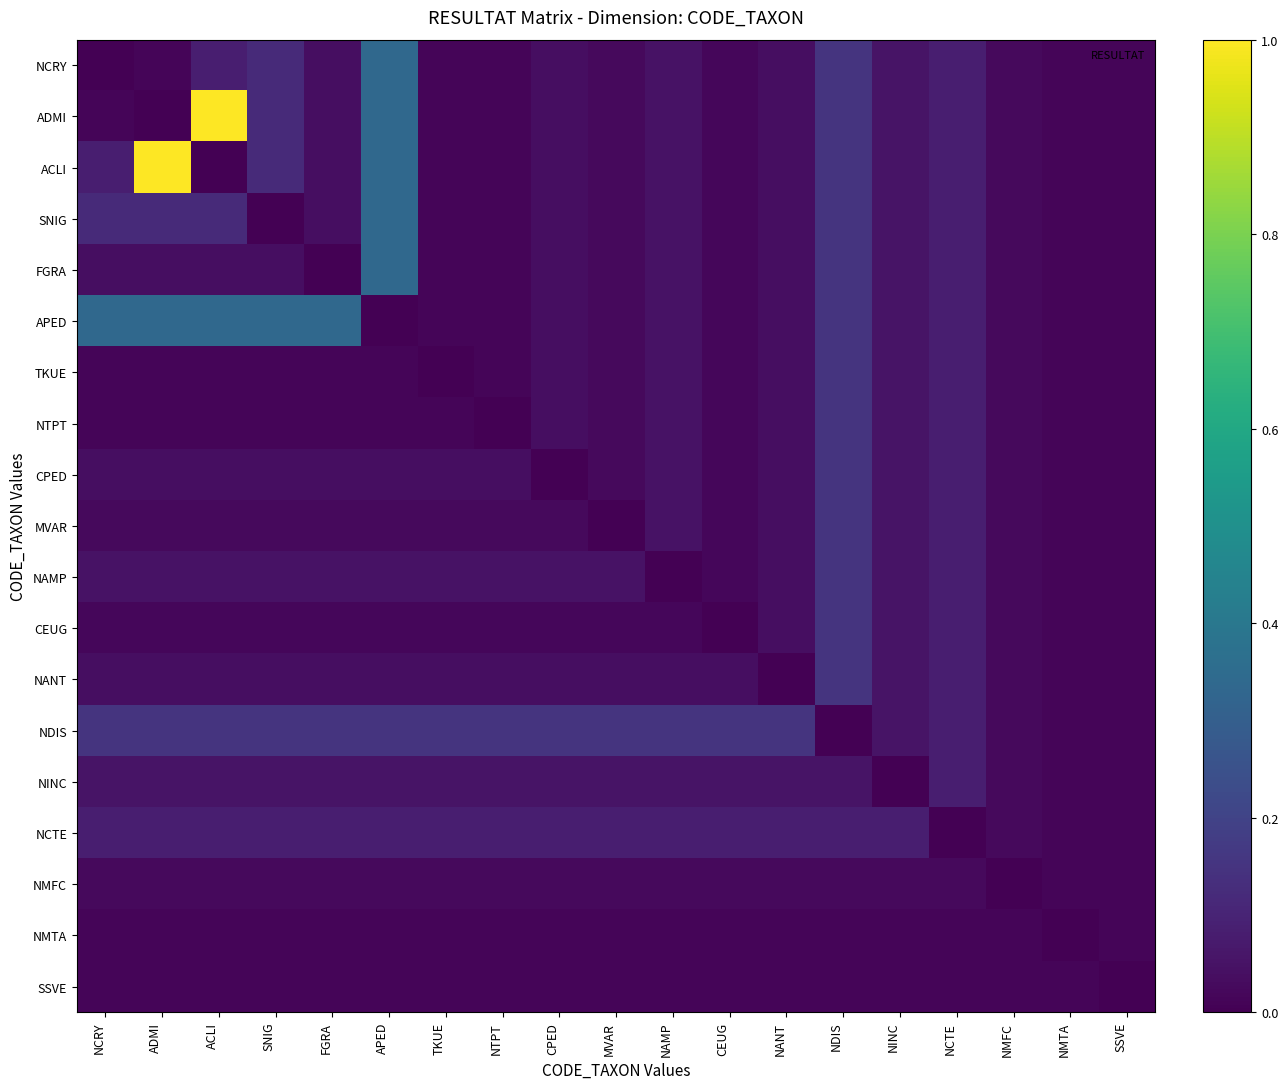

At which category does the chart reach its peak across all series?

ACLI